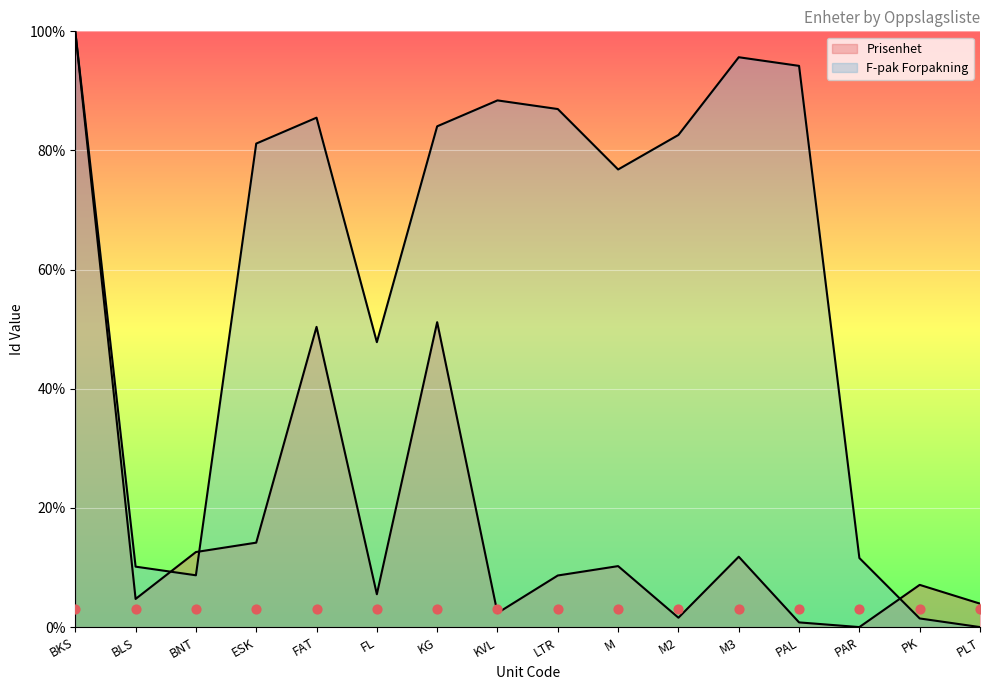

At which category is the sum across all series the highest?

BKS